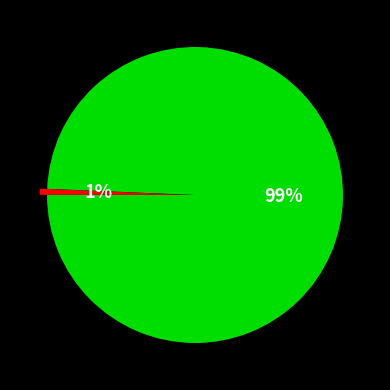

To the nearest percent, what is the average slice percentage?

50%